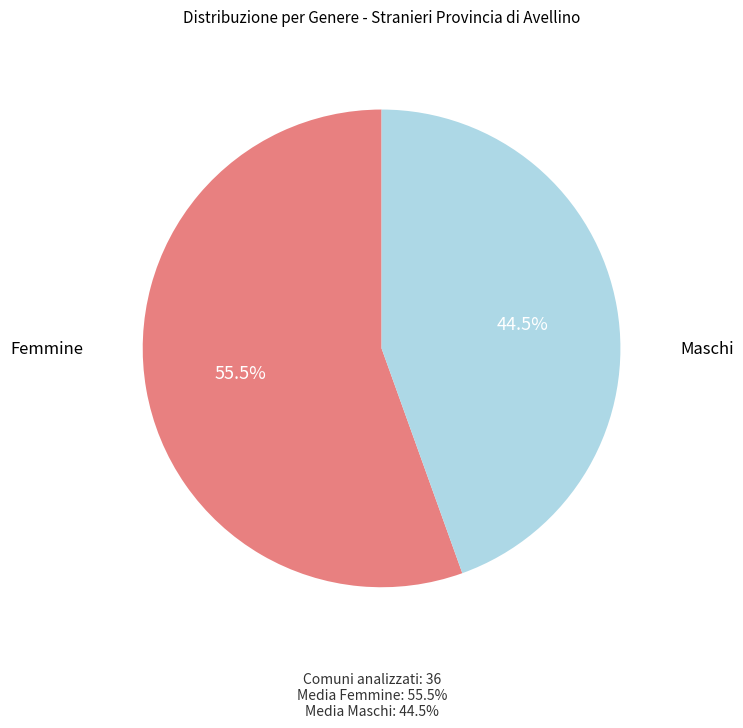

Is there any slice that represents more than half of the pie?

Yes